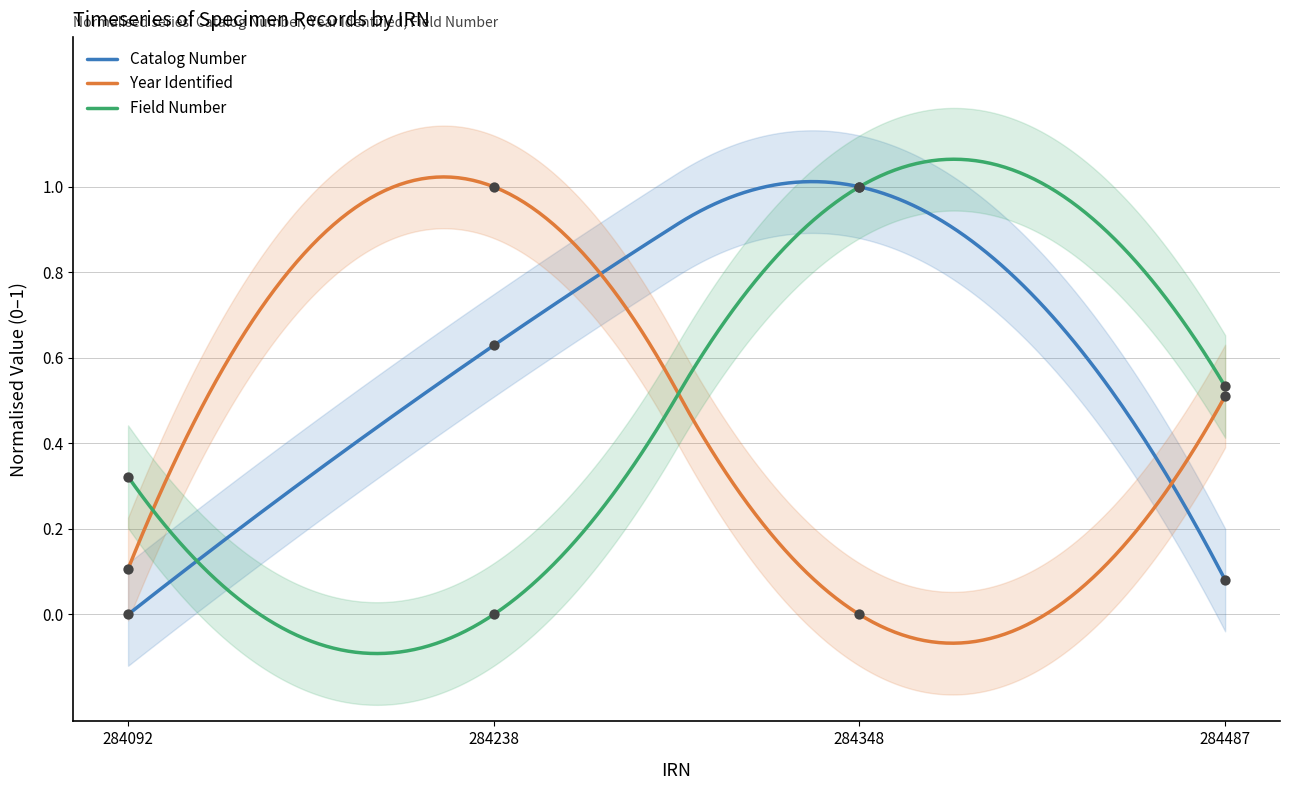

Which series contains the lowest Y value?

Catalog Number